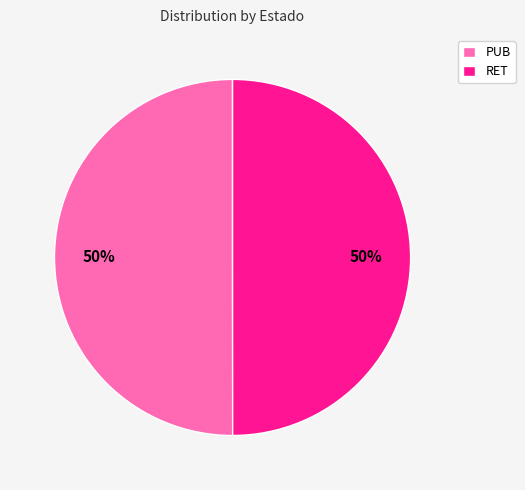

To the nearest percent, what percentage of the pie is RET?

50%